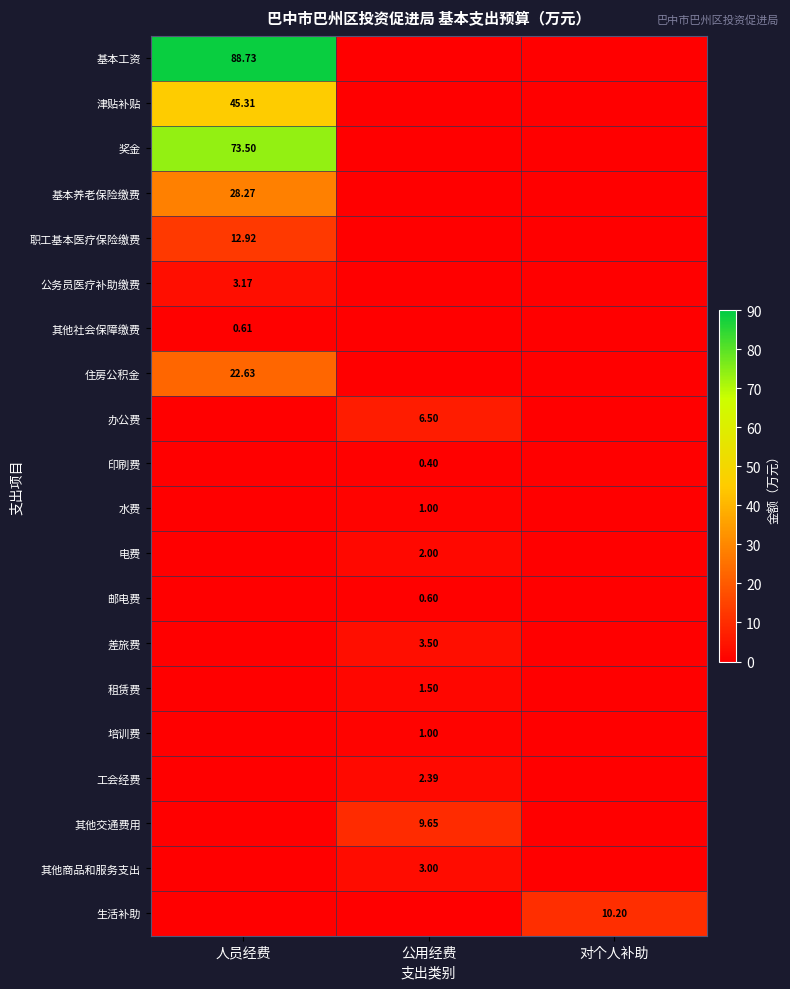

What is the total value across all series at 公用经费?

31.5